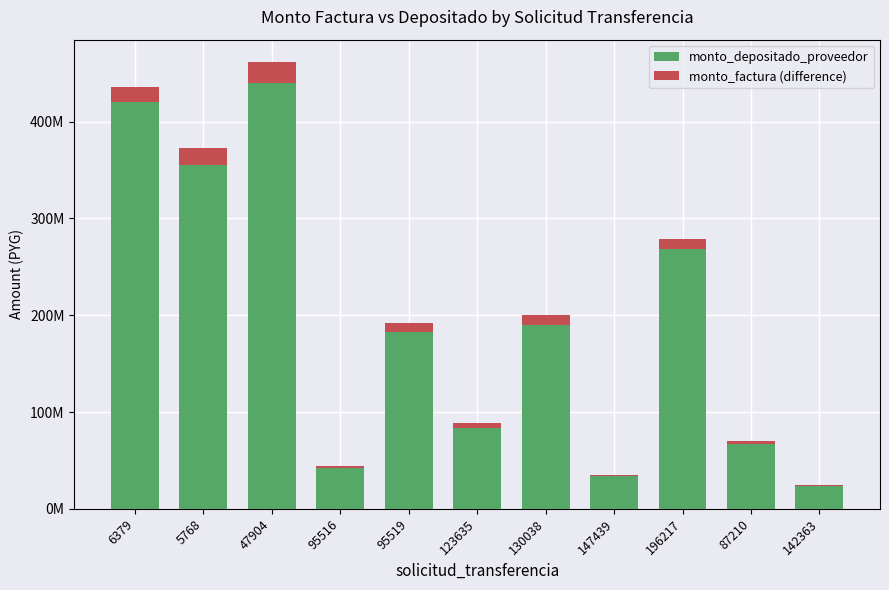

What position from the right is 87210?

2